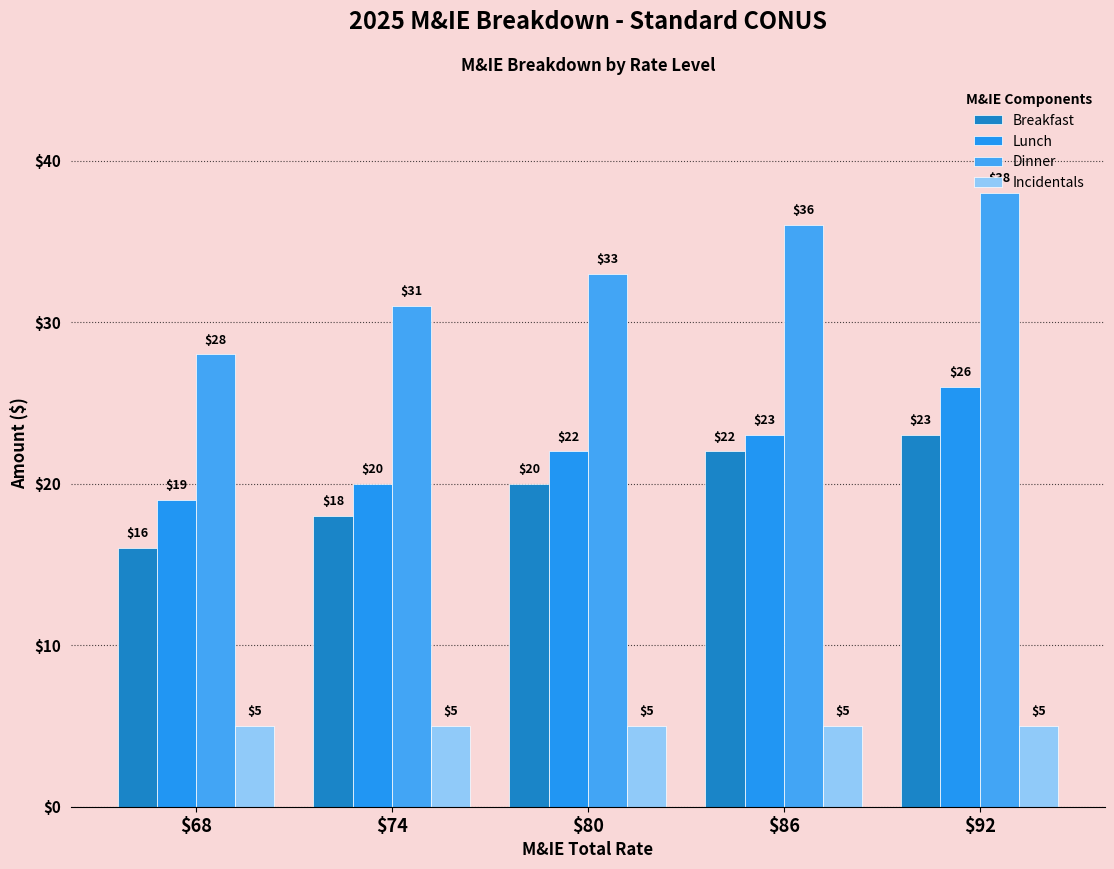

Which series has the widest spread of values?

Dinner